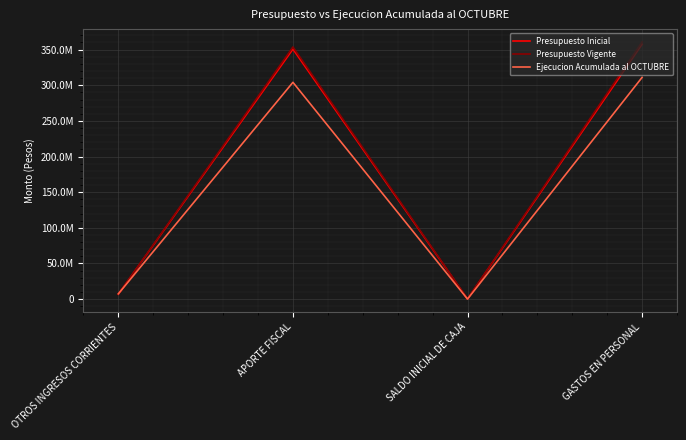

List the labels in order of Presupuesto Vigente value, smallest first.

SALDO INICIAL DE CAJA, OTROS INGRESOS CORRIENTES, APORTE FISCAL, GASTOS EN PERSONAL